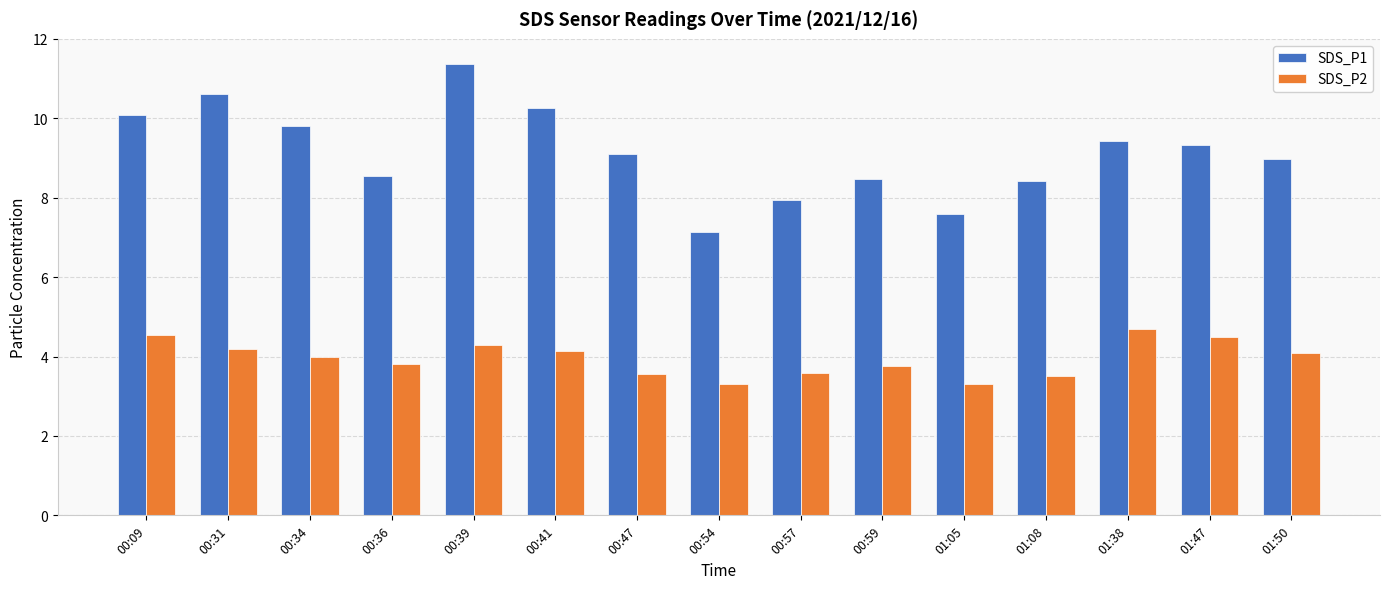

Rank the series by their maximum value, from lowest to highest.

SDS_P2, SDS_P1